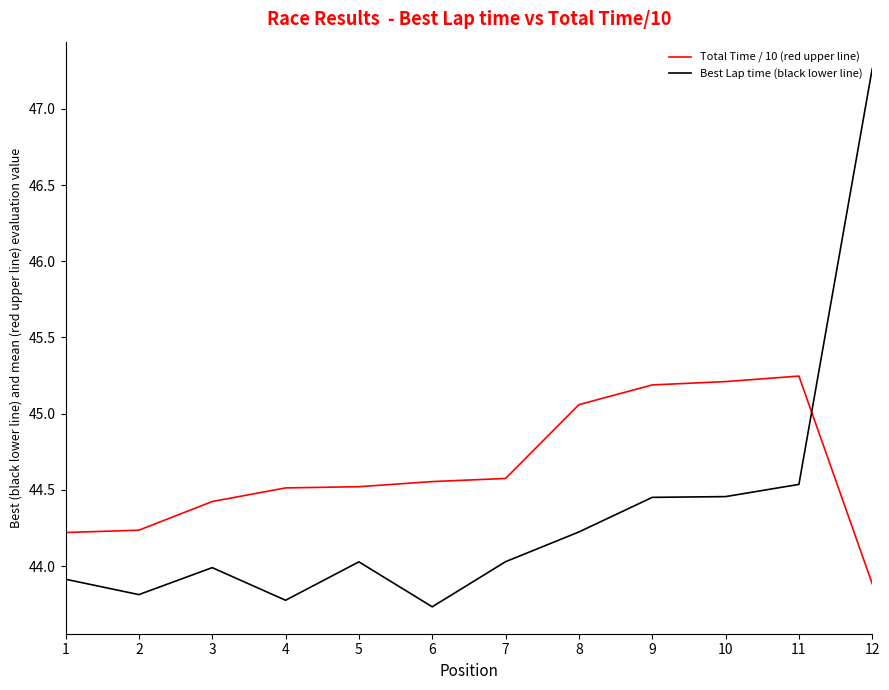

What value does the Best Lap time (black lower line) series have at 6?

43.7